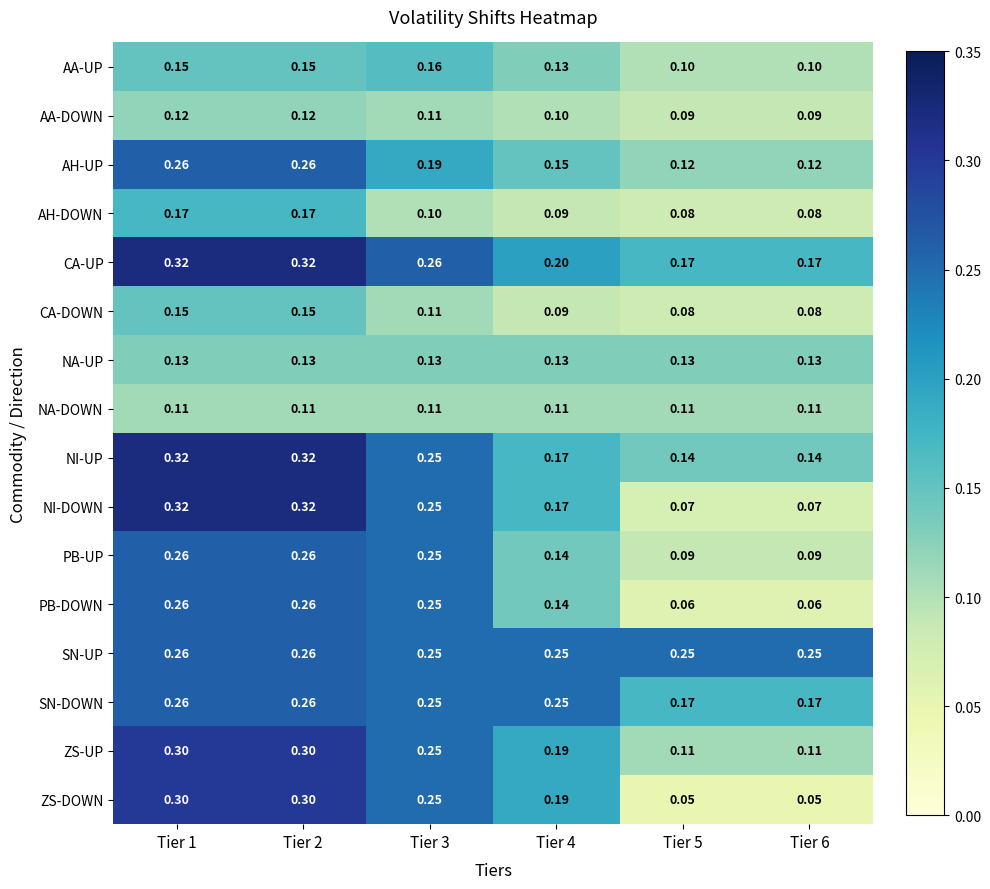

Count the number of categories in the chart.

6